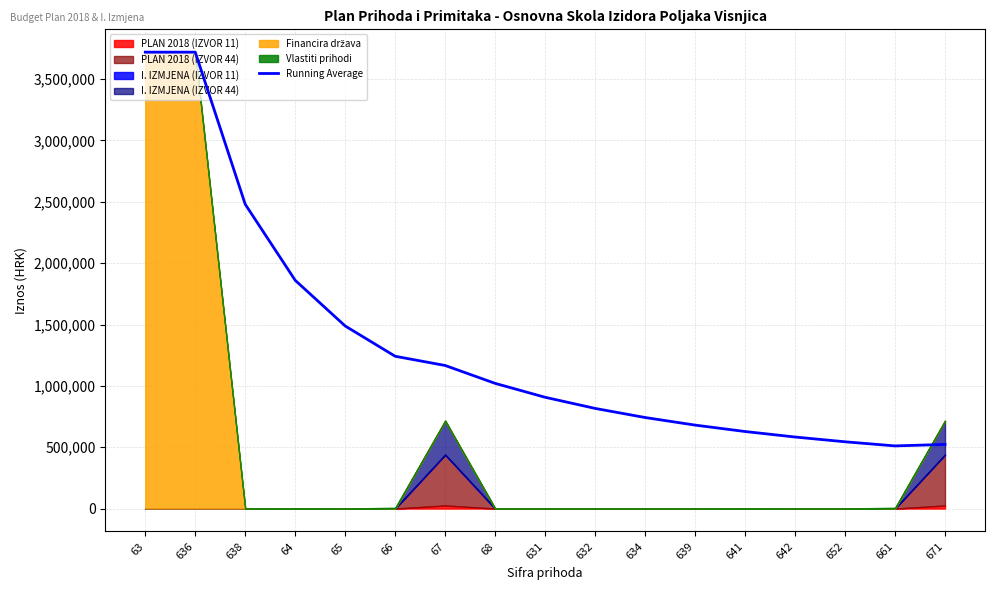

The value at 661 is 510725.0. True or false?

True